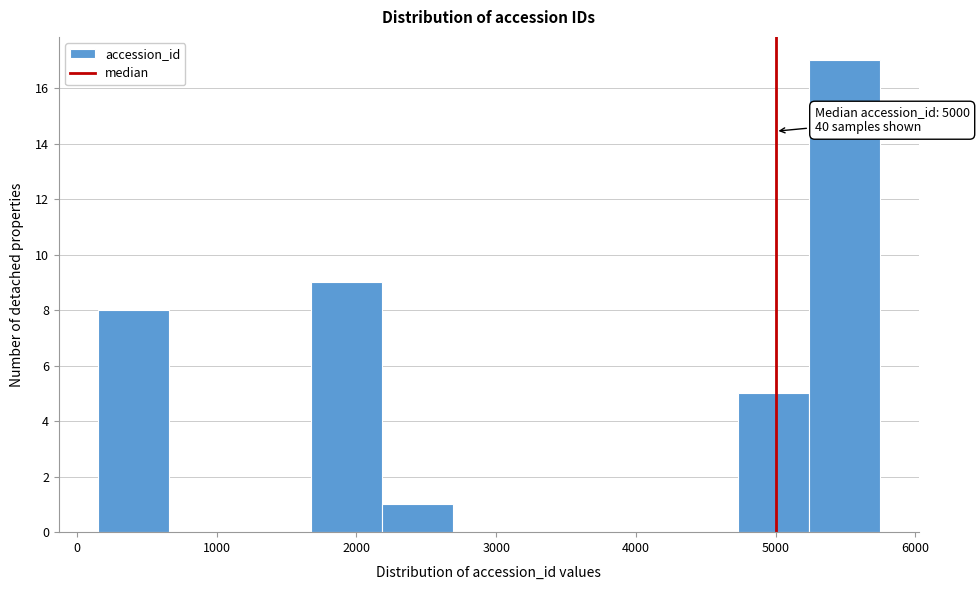

Over which range of the x-axis is the bar tallest?

5200 to 5700